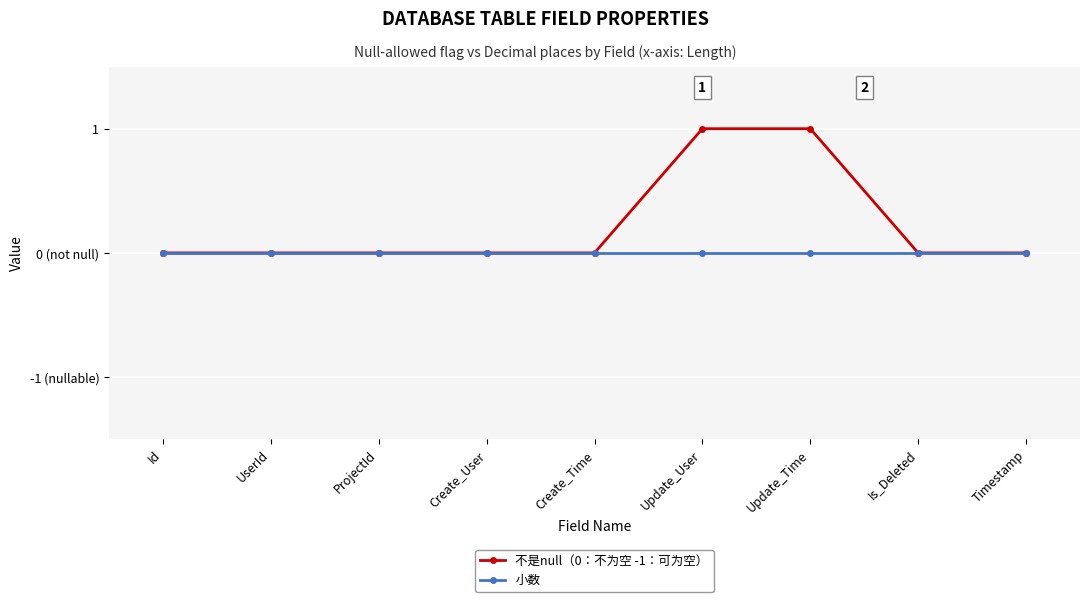

Does the chart have visible grid lines?

Yes